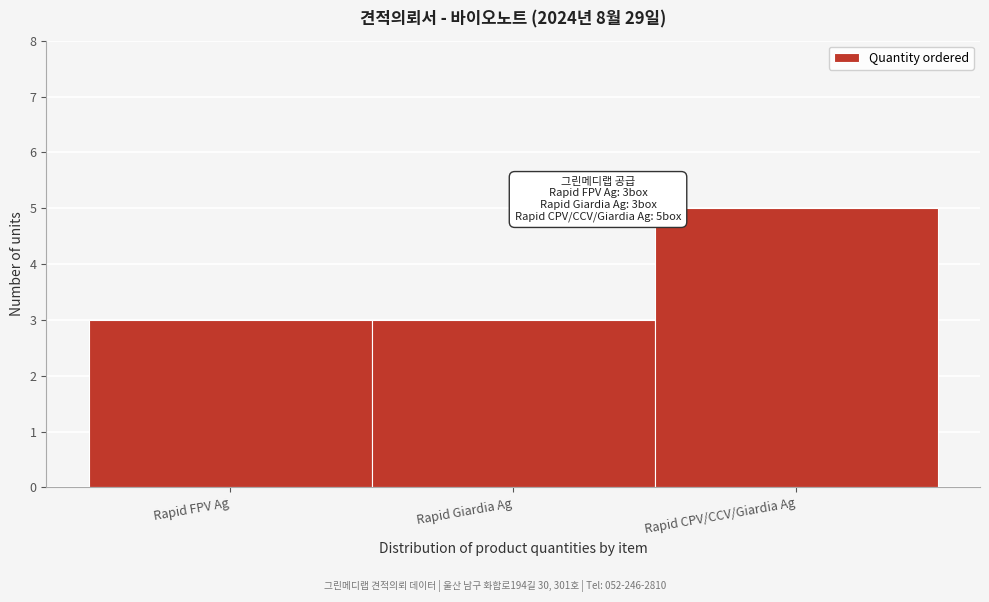

Reading right to left, extract all data points from this chart.

5	3	3